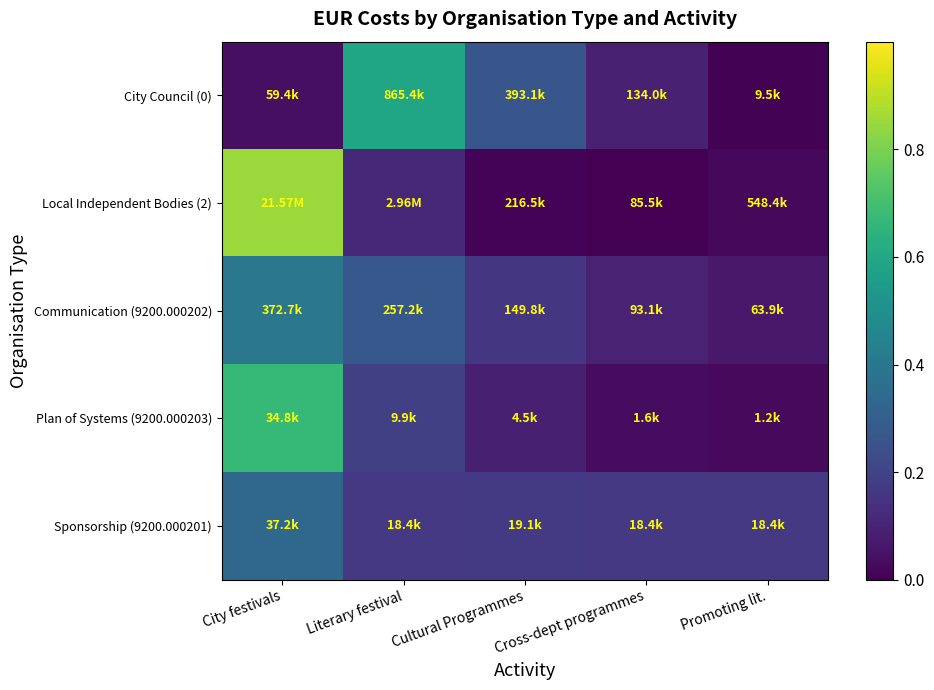

Reading left to right, transcribe all the data shown in this chart.

City Council (0): City festivals=0.0	Literary festival=0.6	Cultural Programmes=0.3	Cross-dept programmes=0.1	Promoting lit.=0.0
Local Independent Bodies (2): City festivals=0.8	Literary festival=0.1	Cultural Programmes=0.0	Cross-dept programmes=0.0	Promoting lit.=0.0
Communication (9200.000202): City festivals=0.4	Literary festival=0.3	Cultural Programmes=0.2	Cross-dept programmes=0.1	Promoting lit.=0.1
Plan of Systems (9200.000203): City festivals=0.7	Literary festival=0.2	Cultural Programmes=0.1	Cross-dept programmes=0.0	Promoting lit.=0.0
Sponsorship (9200.000201): City festivals=0.3	Literary festival=0.2	Cultural Programmes=0.2	Cross-dept programmes=0.2	Promoting lit.=0.2